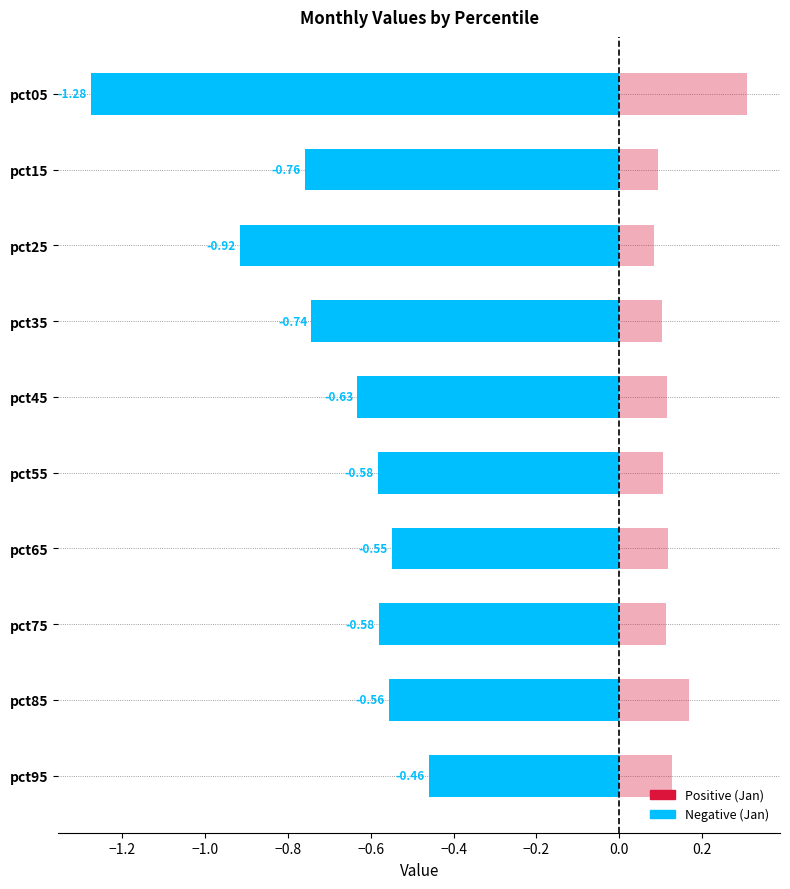

What is the maximum value shown in the chart?

0.3